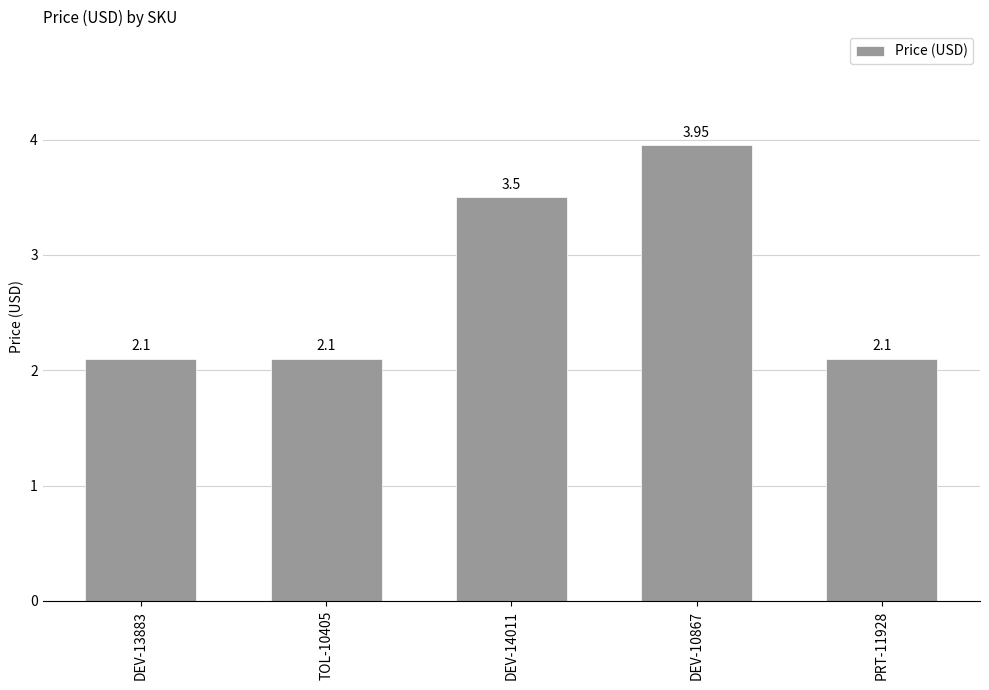

Does the chart contain stacked bars?

No